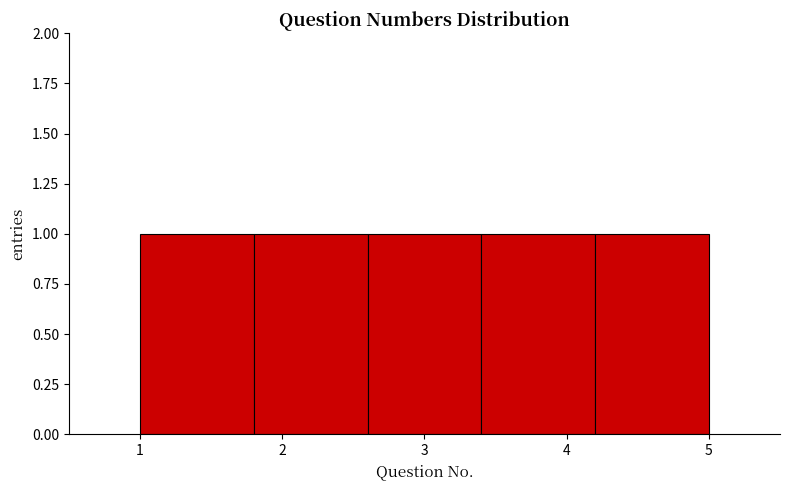

Reading left to right, list every bar in this chart as the range it spans on the x-axis followed by its height. The values are not printed on the chart, so give them approximately, as read against the axis.

1.0 to 1.8: 1
1.8 to 2.6: 1
2.6 to 3.4: 1
3.4 to 4.2: 1
4.2 to 5.0: 1